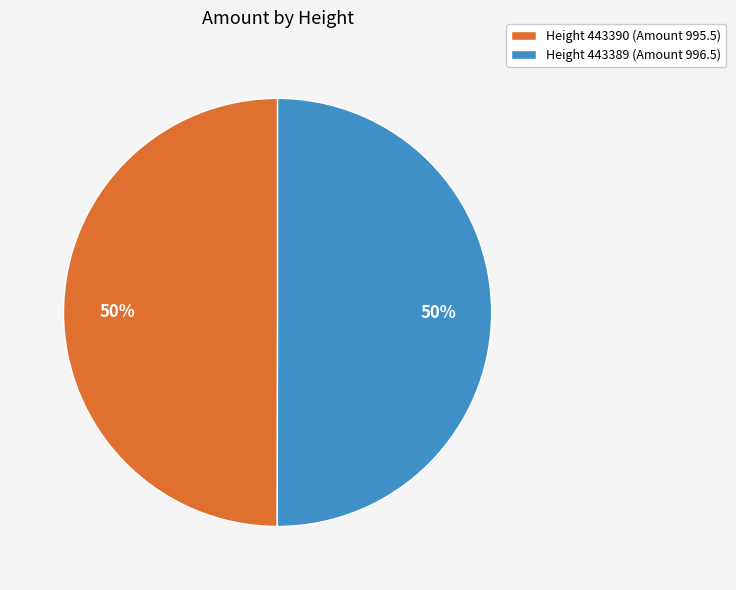

True or false: Height 443389 (Amount 996.5) accounts for 35% of the total.

False